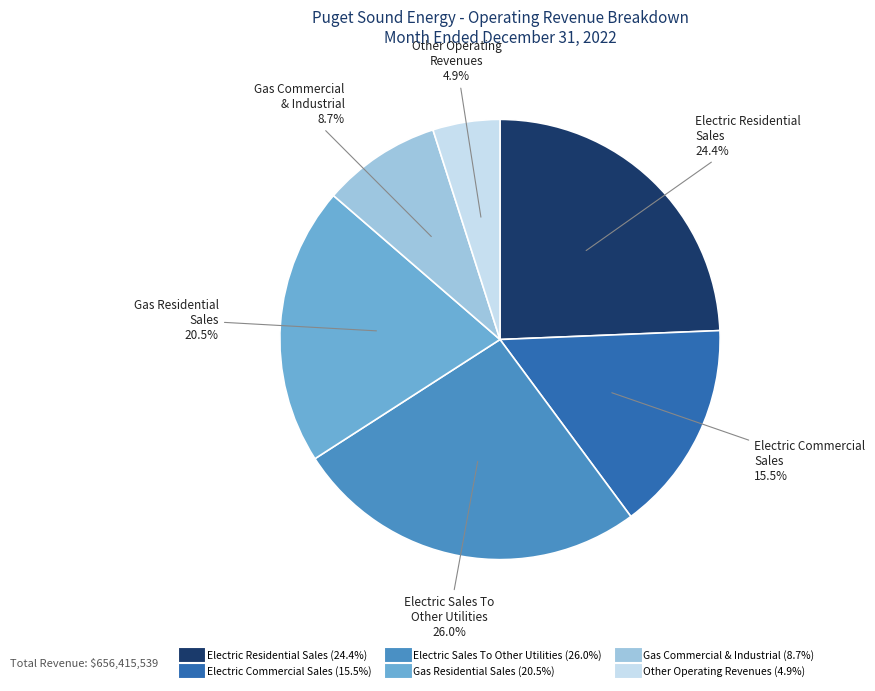

To the nearest percent, what is the combined percentage of Electric Residential Sales and Electric Sales To Other Utilities?

50%